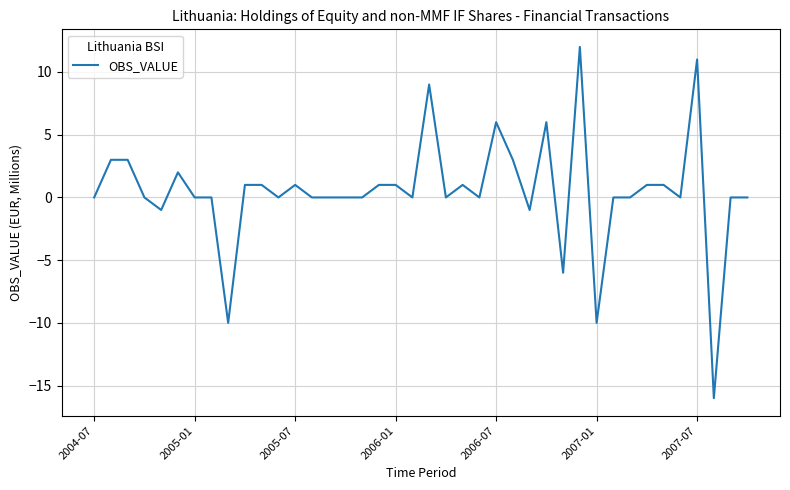

What is the greatest value displayed?

12